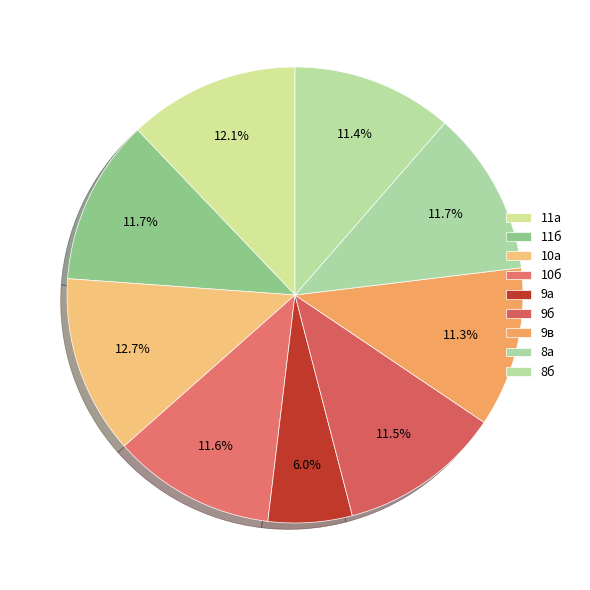

How many segments does this pie chart have?

9